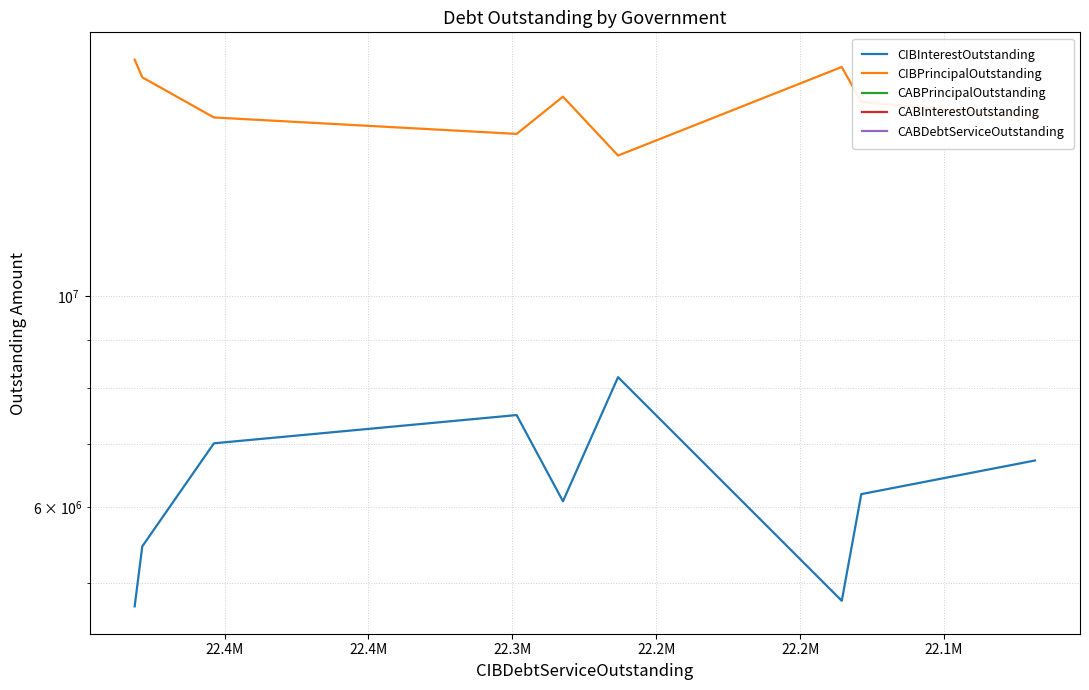

What is the average value of the CIBPrincipalOutstanding series?

15989444.4